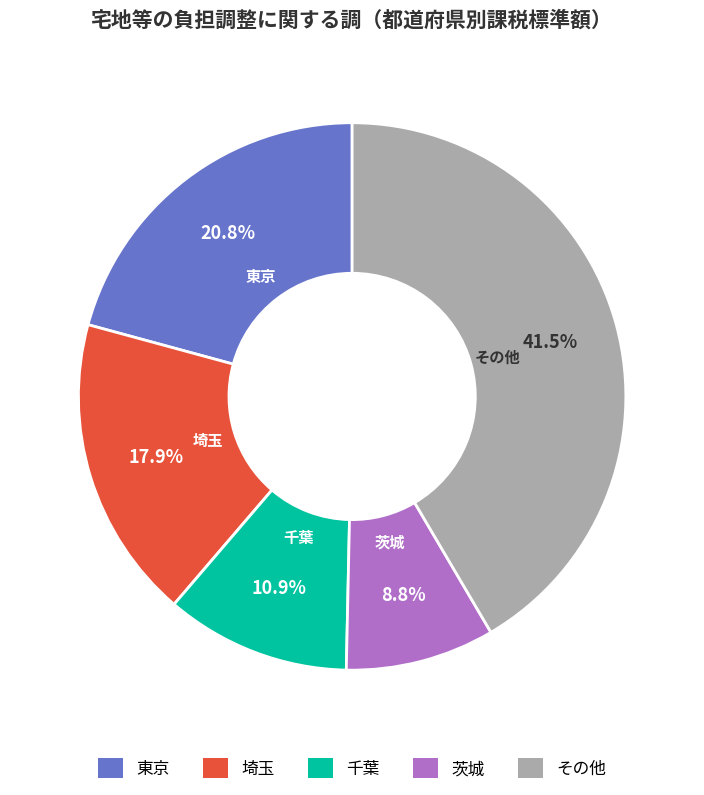

Is there any slice that represents more than half of the pie?

No